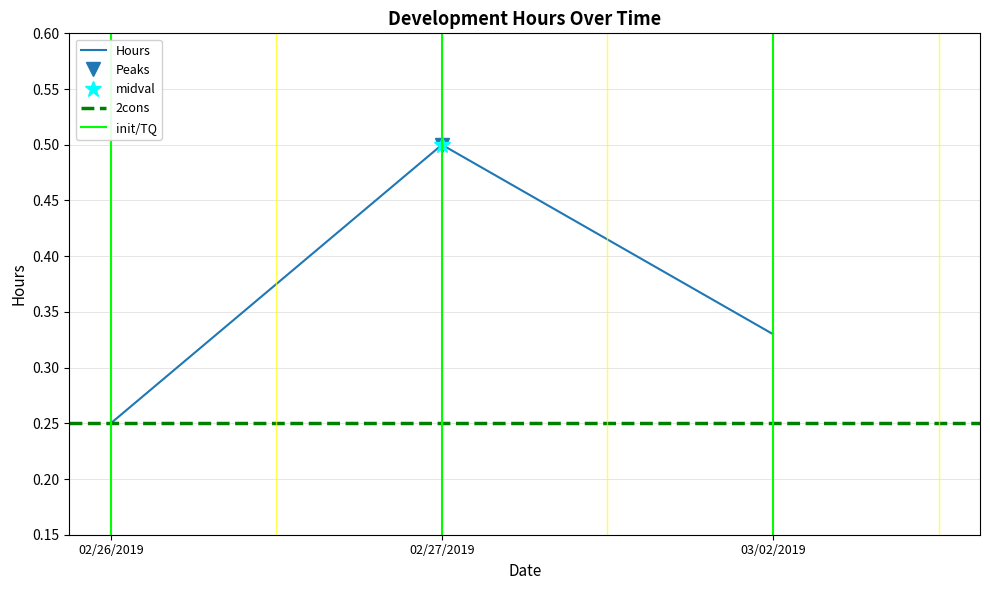

Reading right to left, list all the values displayed in this chart.

0.3	0.5	0.2